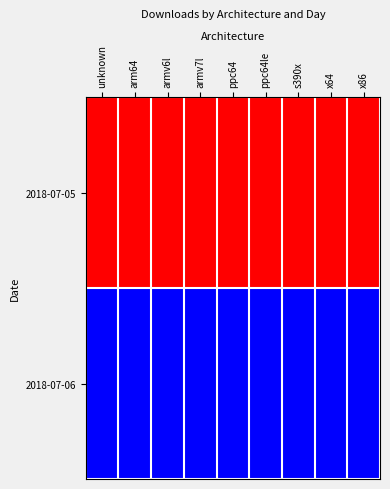

At how many categories does at least one series exceed 0?

9